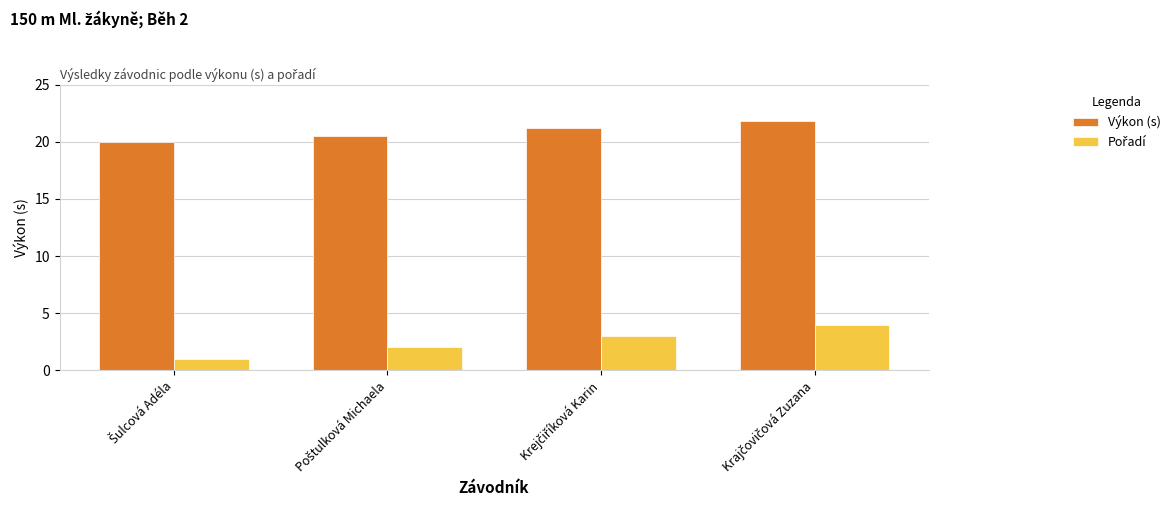

At how many categories does at least one series exceed 7?

4